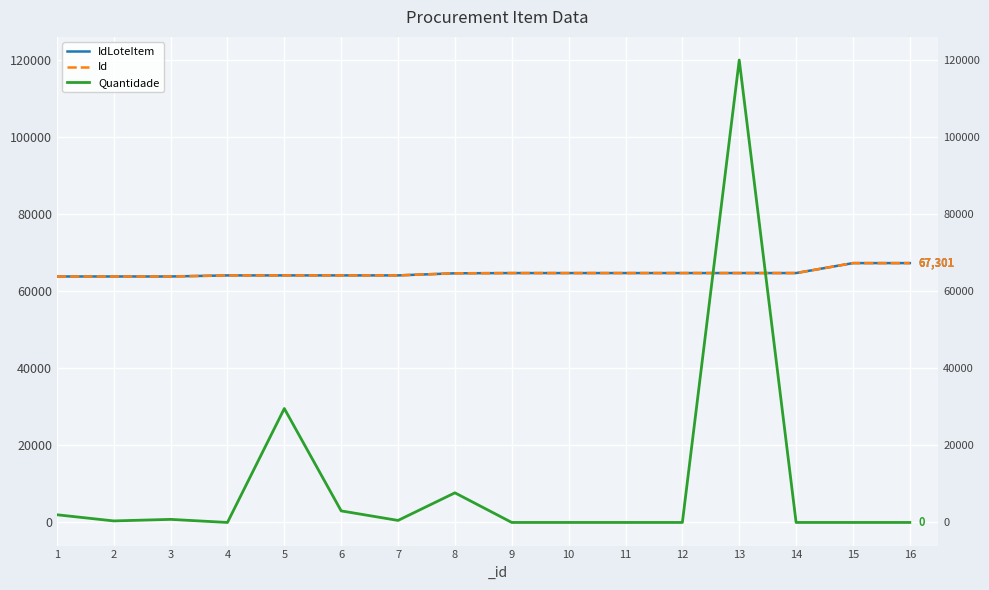

What are all the series names shown in the legend?

IdLoteItem, Id, Quantidade